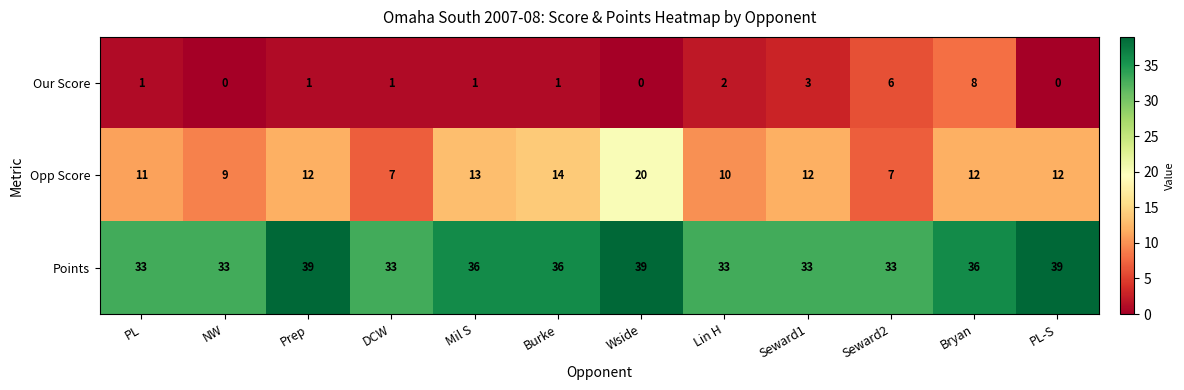

List the series in order of their overall mean, lowest first.

Our Score, Opp Score, Points